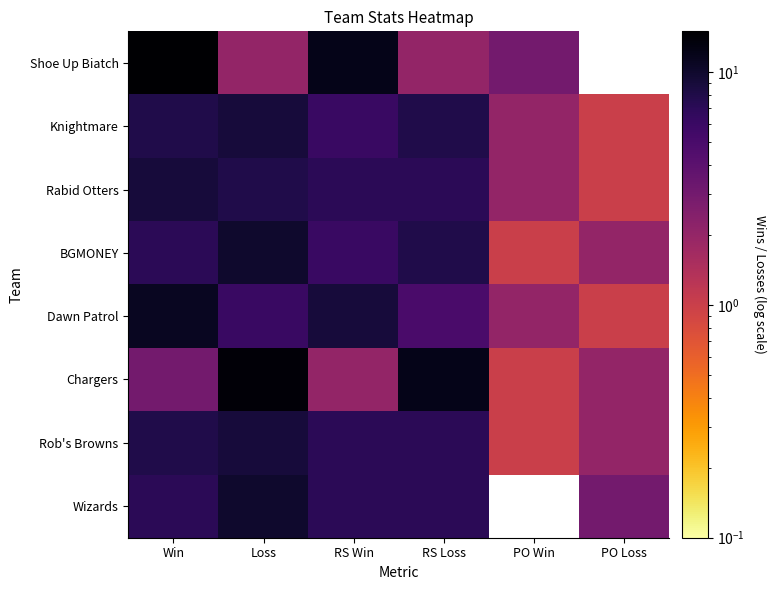

Which series has the largest range (max minus min)?

Shoe Up Biatch